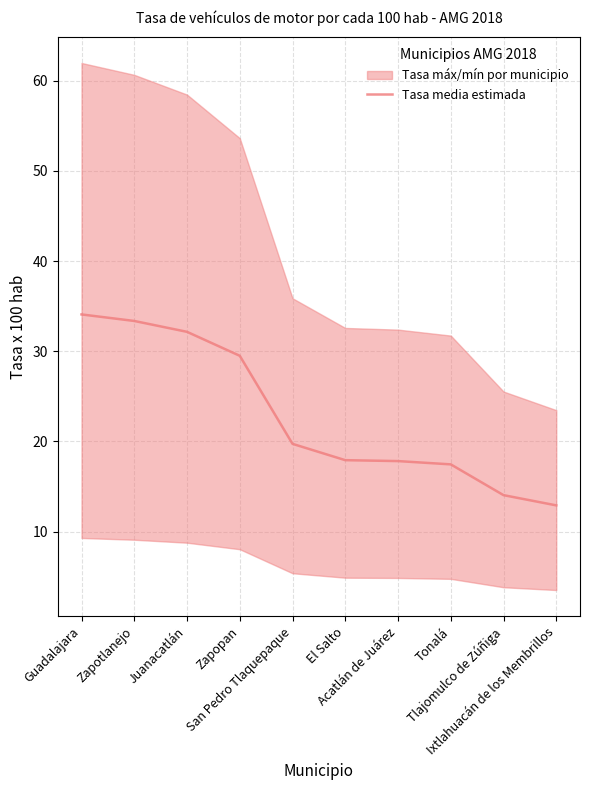

Does the chart display data point markers on the line(s)?

No